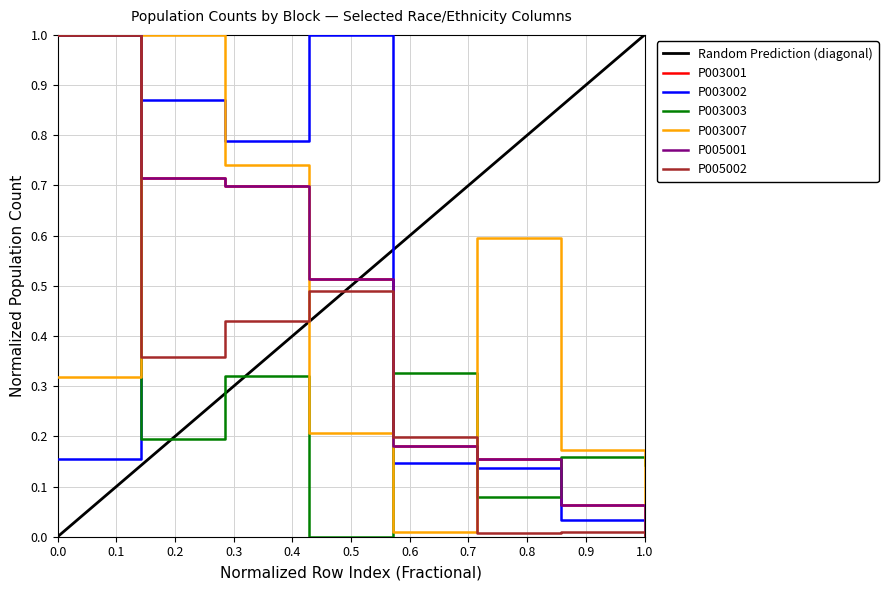

What are all the series names shown in the legend?

P003001, P003002, P003003, P003007, P005001, P005002